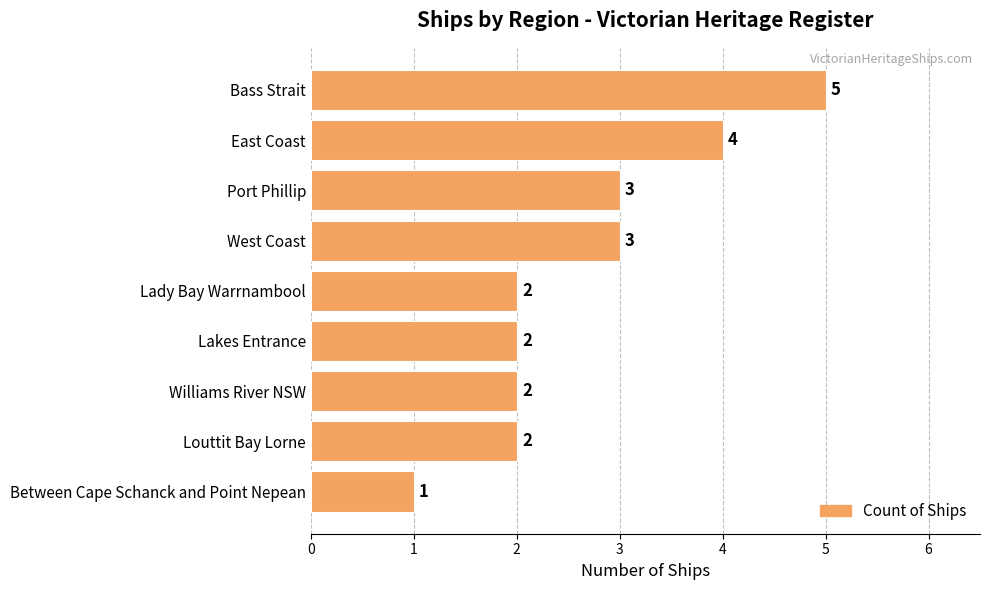

Which has a higher value, Bass Strait or Williams River NSW?

Bass Strait